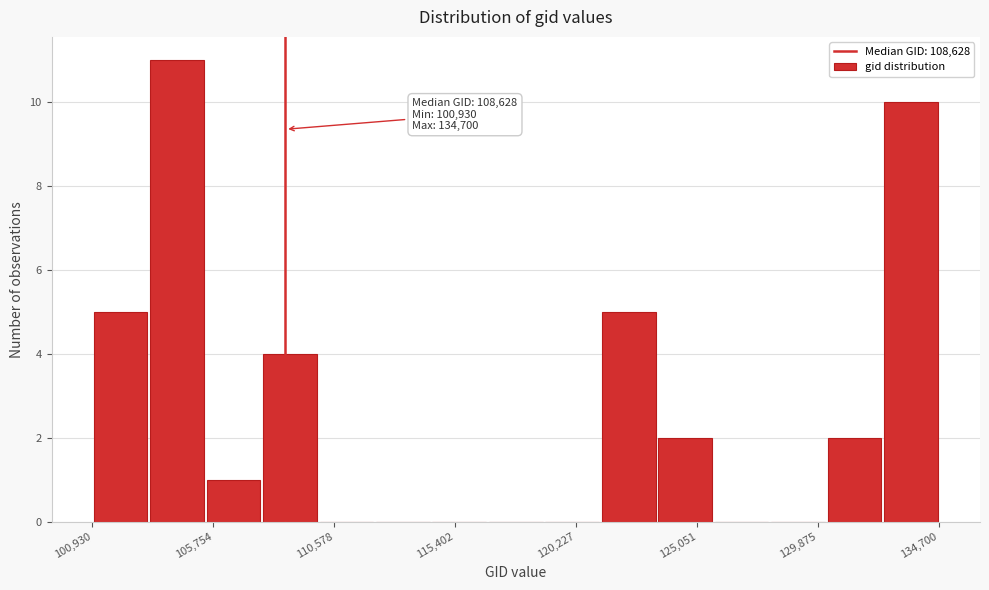

Which range on the x-axis has the tallest bar?

103000 to 105500